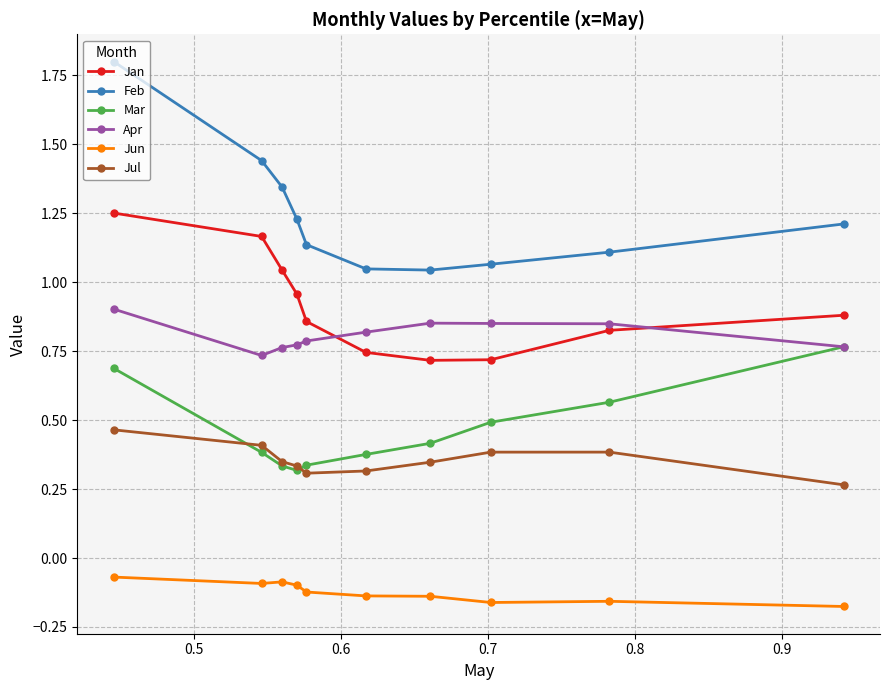

True or false: Jun has more than 0 interior local peaks.

True